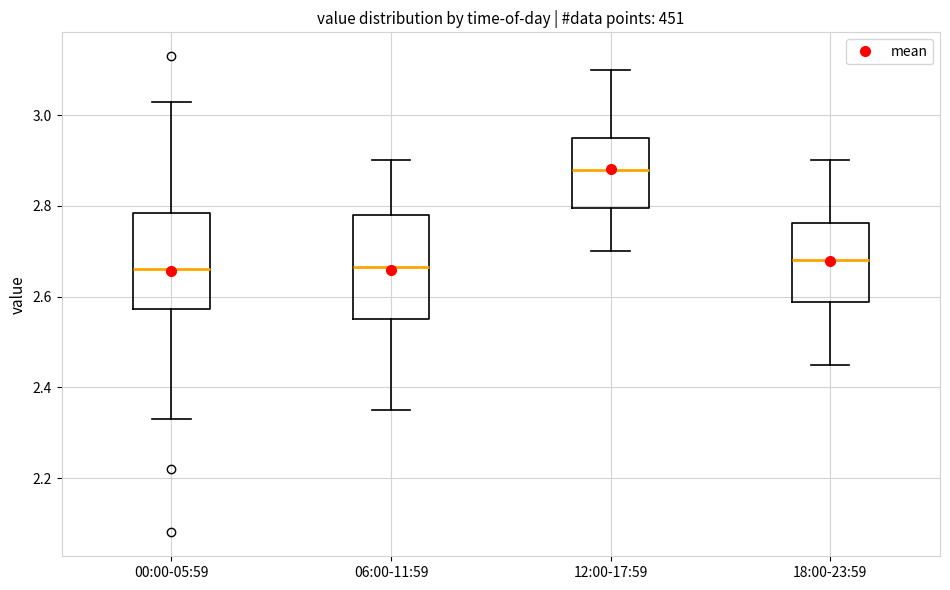

Reading left to right, transcribe this box plot: for each box, give where its median line is, the range the box spans, and where its two whiskers end, as read against the y-axis. The values are not printed on the chart, so give them approximately, as read against the axis.

00:00-05:59: median 2.66, box 2.58 to 2.78, whiskers 2.34 to 3.04
06:00-11:59: median 2.66, box 2.56 to 2.78, whiskers 2.36 to 2.90
12:00-17:59: median 2.88, box 2.80 to 2.96, whiskers 2.70 to 3.10
18:00-23:59: median 2.68, box 2.58 to 2.76, whiskers 2.46 to 2.90